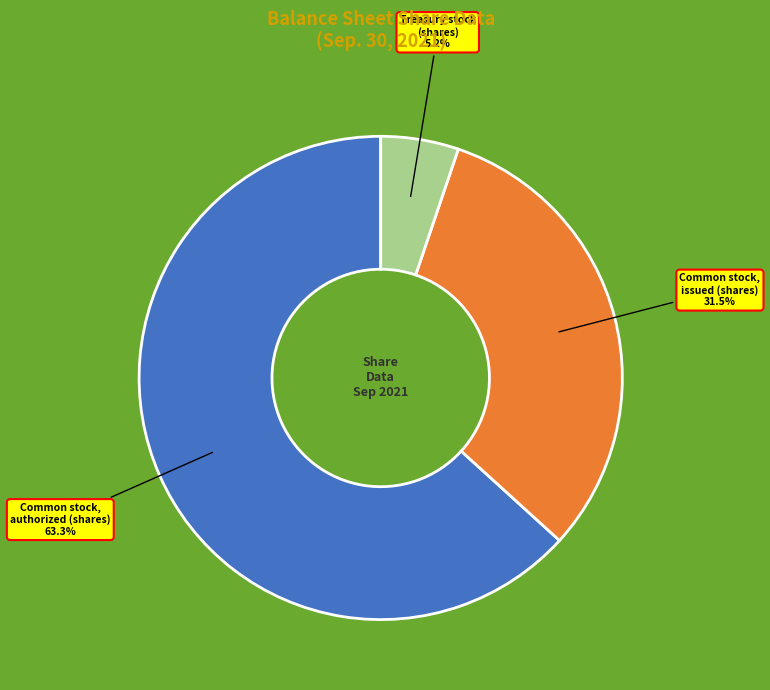

Which category has the smallest portion of the pie?

Treasury stock (shares)